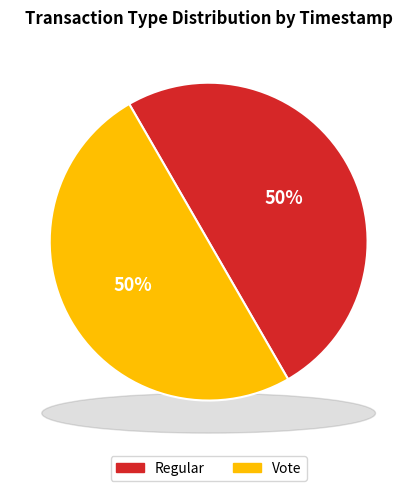

What portion of the pie excludes Vote?

50.0%